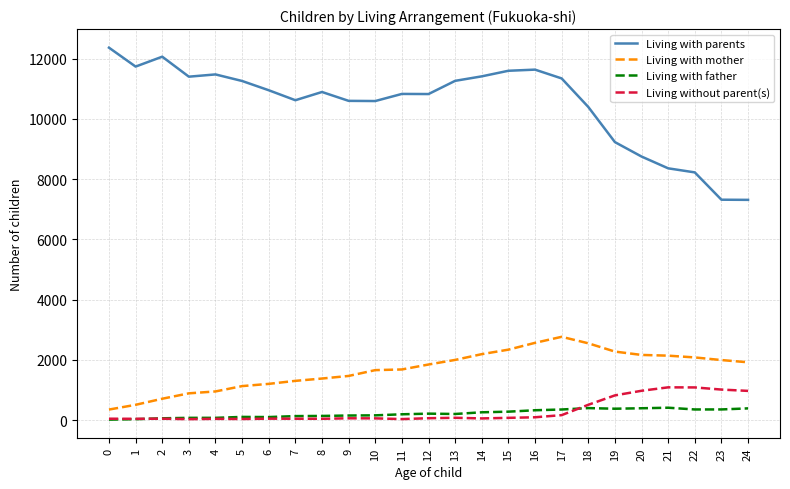

True or false: Living with mother and Living with parents cross at least once.

False